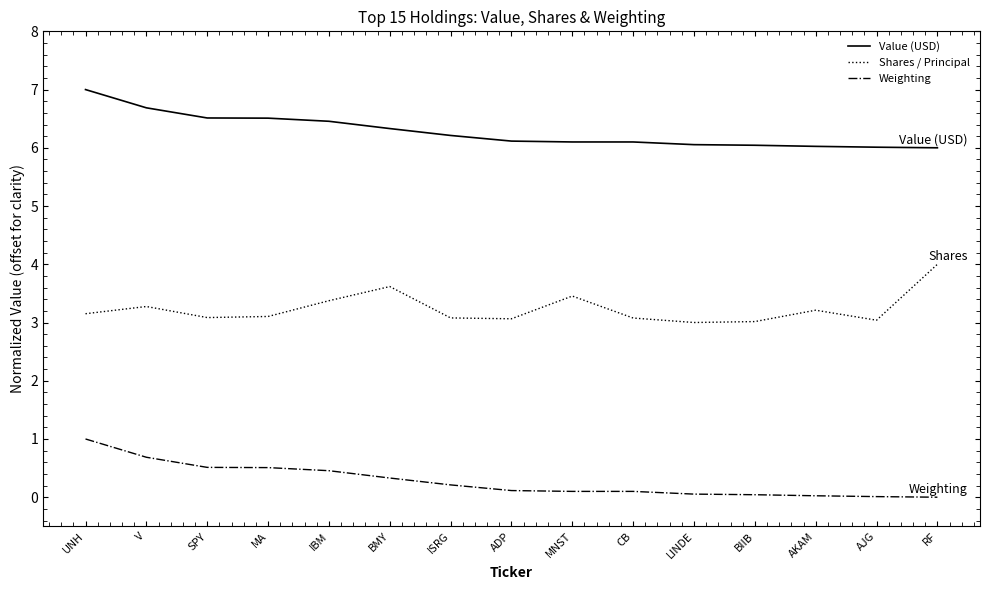

What is the difference between the Shares / Principal values at ISRG and UNH?

0.1